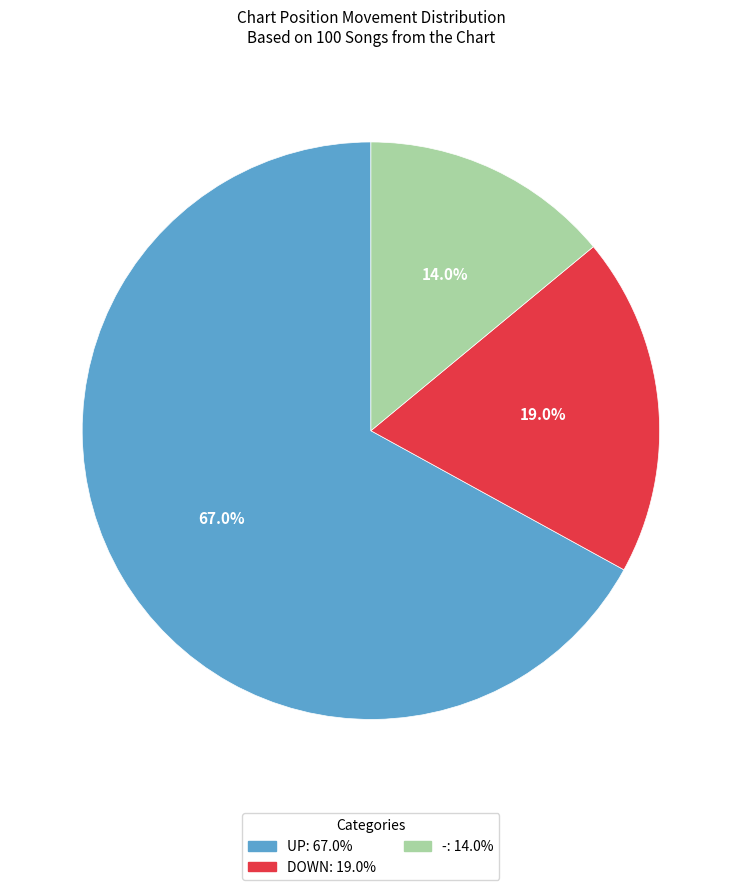

Does any single category account for the majority?

Yes